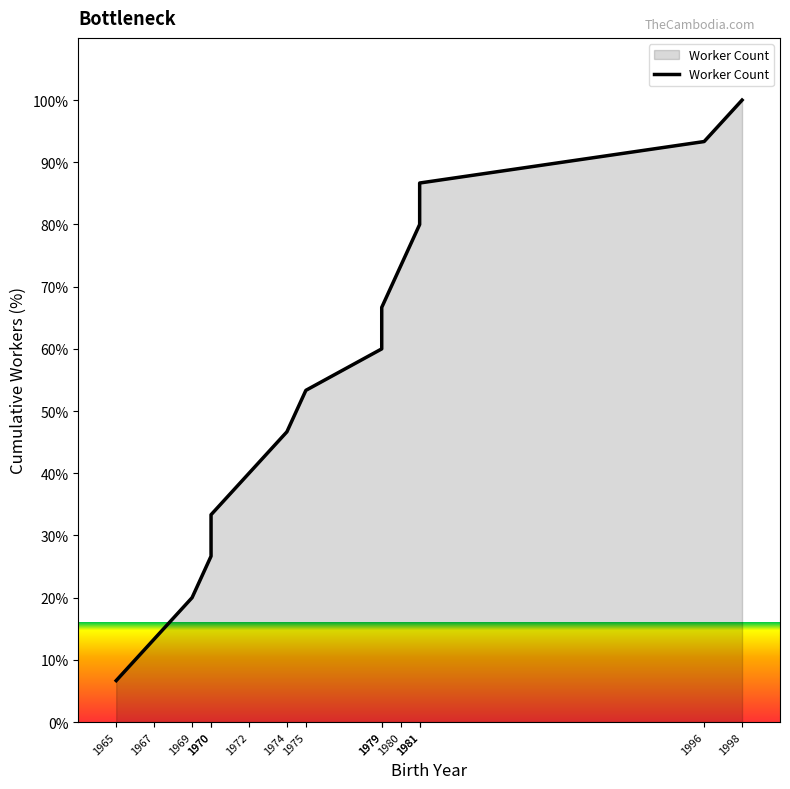

What is the change in value from 1965 to 1970?

+20.0